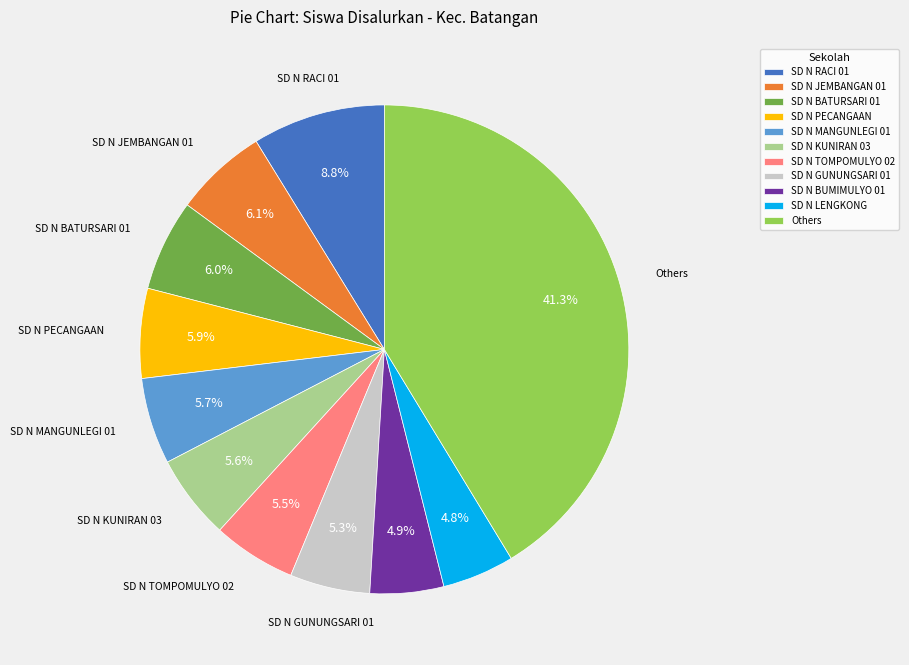

How much of the chart is everything except SD N BUMIMULYO 01?

95.1%